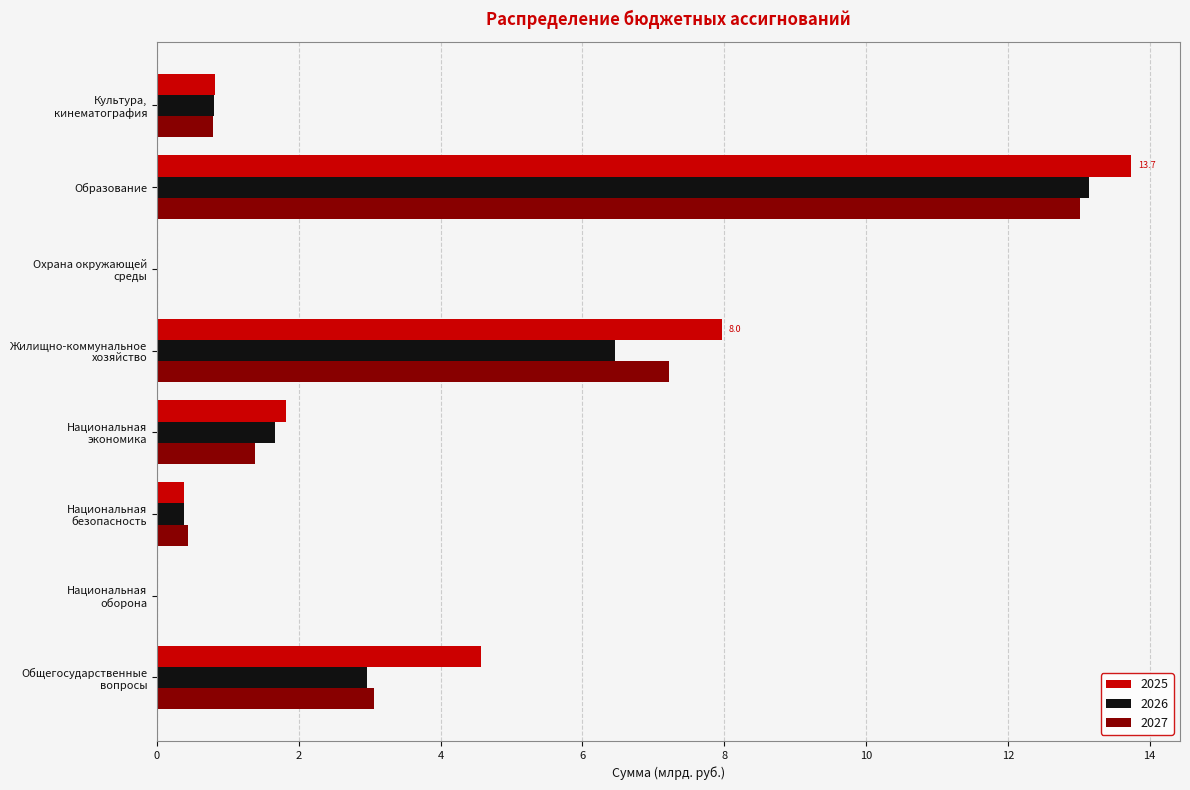

Is the value of 2025 at Национальная
оборона greater than the value of 2026 at Образование?

No